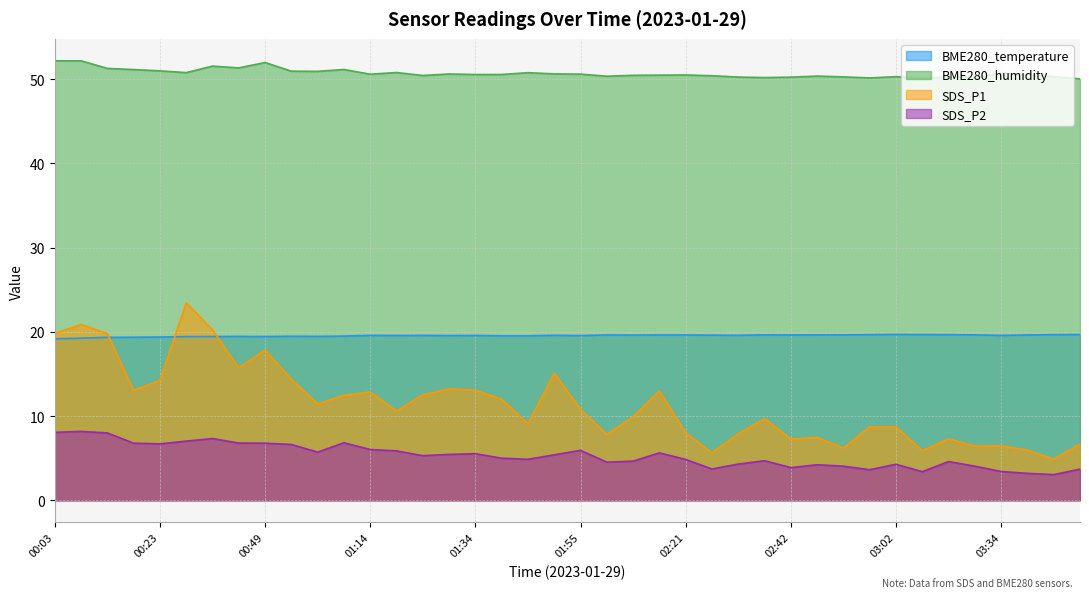

Reading left to right, what are all the values shown in this chart?

BME280_temperature: 19.2	19.2	19.4	19.4	19.4	19.4	19.4	19.5	19.4	19.5	19.5	19.5	19.6	19.6	19.6	19.6	19.6	19.5	19.5	19.6	19.6	19.6	19.6	19.6	19.6	19.6	19.6	19.6	19.6	19.6	19.6	19.7	19.7	19.7	19.7	19.6	19.6	19.6	19.7	19.7
BME280_humidity: 52.2	52.2	51.3	51.1	51.0	50.8	51.5	51.3	52.0	51.0	50.9	51.1	50.6	50.8	50.4	50.6	50.5	50.6	50.8	50.6	50.6	50.4	50.5	50.5	50.5	50.4	50.2	50.2	50.2	50.4	50.3	50.1	50.3	50.1	50.3	50.3	50.7	50.5	50.3	50.0
SDS_P1: 19.8	20.9	19.8	13.1	14.2	23.4	20.2	15.7	17.9	14.4	11.4	12.5	12.8	10.6	12.5	13.2	13.1	12.0	9.1	15.1	10.8	7.8	9.9	13.0	8.0	5.6	7.9	9.7	7.3	7.5	6.2	8.7	8.7	5.9	7.3	6.5	6.5	6.0	4.9	6.7
SDS_P2: 8.1	8.2	8.0	6.8	6.7	7.0	7.3	6.8	6.8	6.6	5.7	6.8	6.0	5.9	5.3	5.5	5.5	5.0	4.9	5.4	5.9	4.5	4.7	5.6	4.8	3.7	4.3	4.7	3.9	4.2	4.0	3.6	4.3	3.4	4.6	4.0	3.4	3.2	3.0	3.7